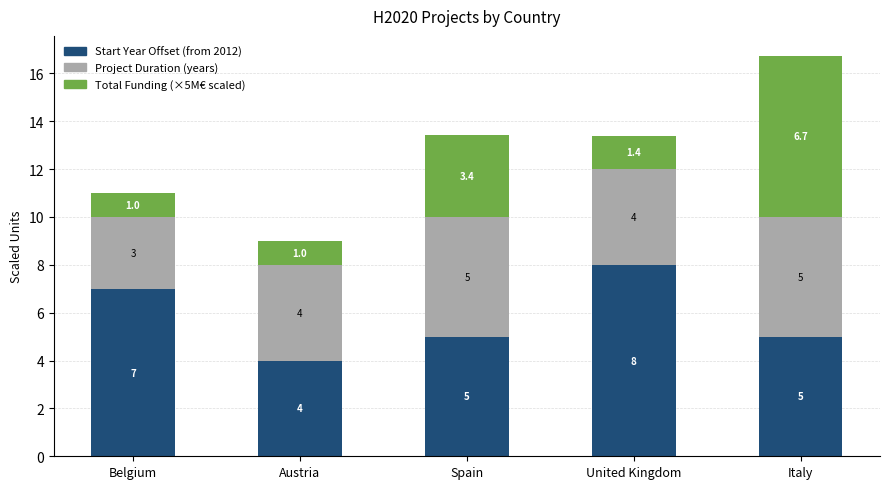

Where does the Start Year Offset (from 2012) series first go above 5?

Belgium